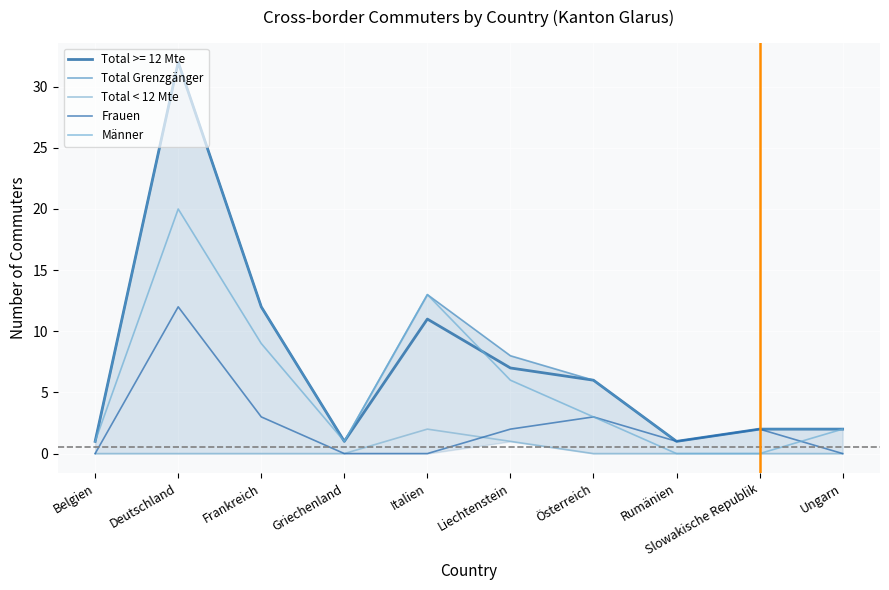

Reading left to right, what are all the values shown in this chart?

Total Grenzgänger: 1	32	12	1	13	8	6	1	2	2
Total < 12 Mte: 0	0	0	0	2	1	0	0	0	0
Frauen: 0	12	3	0	0	2	3	1	2	0
Männer: 1	20	9	1	13	6	3	0	0	2